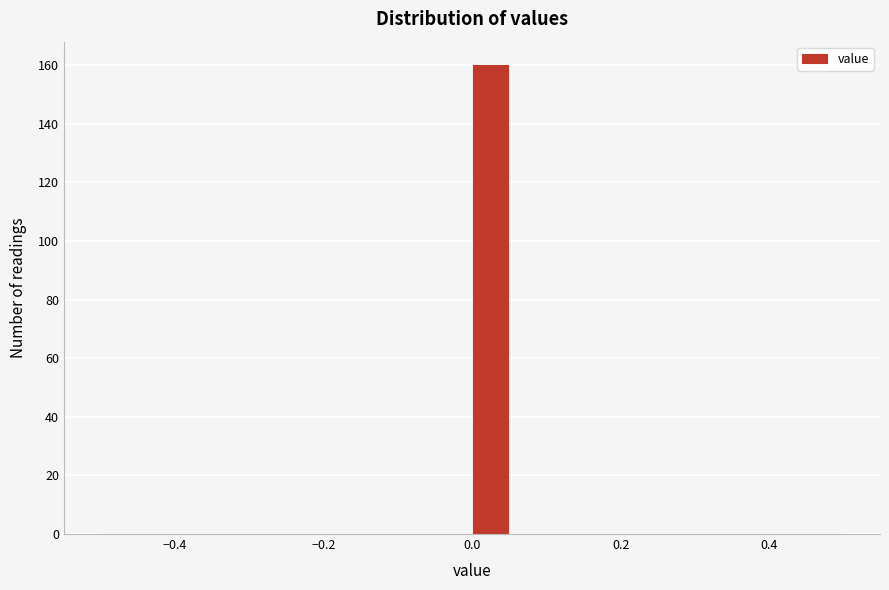

Read against the x-axis, roughly where is the centre of the tallest bar?

0.02